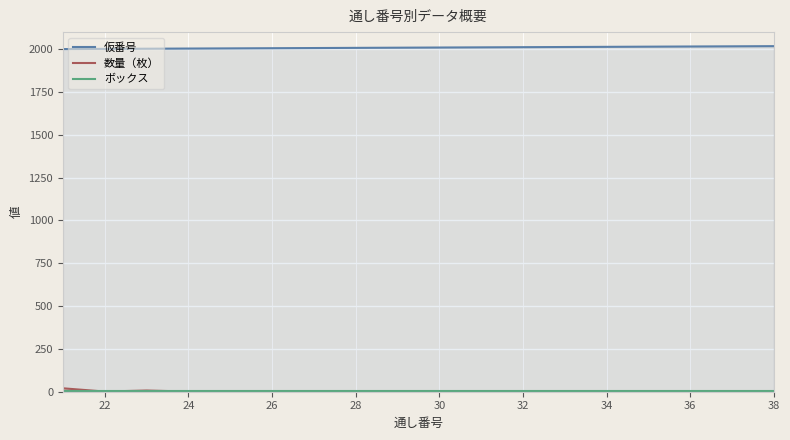

Reading left to right, transcribe all the data shown in this chart.

仮番号: 2001	2002	2003	2004	2005	2006	2007	2008	2009	2010	2011	2012	2013	2014	2015	2016	2017	2018
数量（枚）: 20	1	7	1	2	1	1	1	1	1	1	1	1	1	2	3	1	1
ボックス: 3	3	3	3	3	3	3	3	3	3	3	3	3	3	3	3	3	3